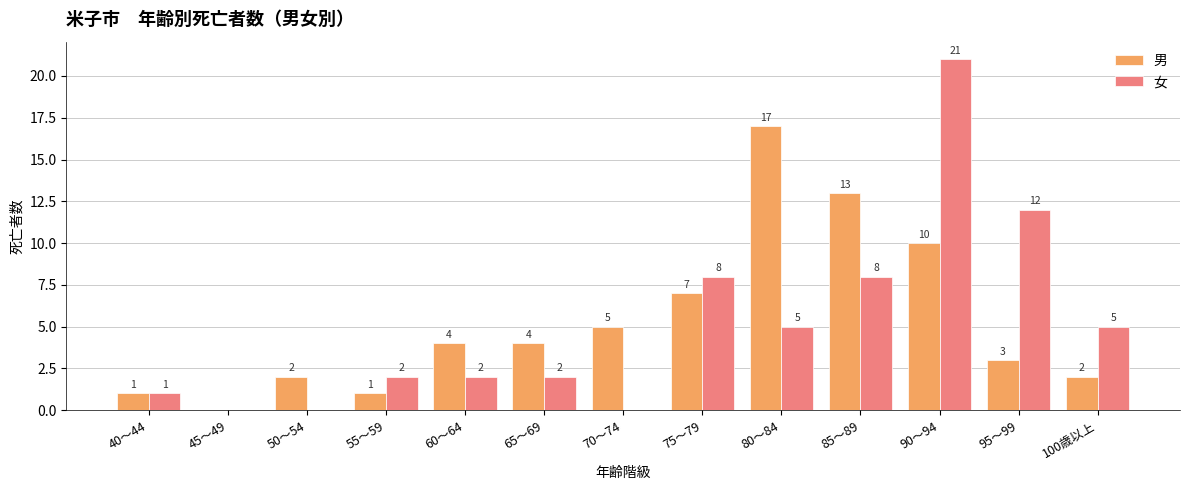

Which category has the highest value in the 女 series?

90～94